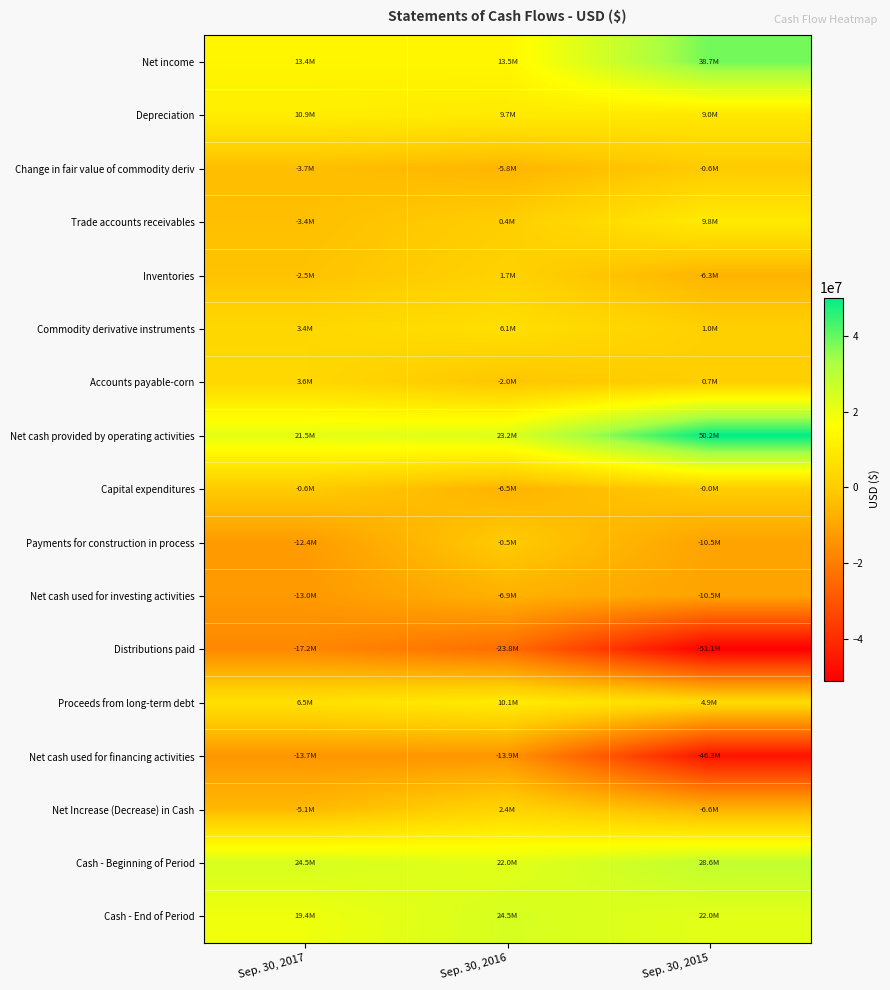

At Sep. 30, 2017, list the series in order from largest to smallest.

Cash - Beginning of Period, Net cash provided by operating activities, Cash - End of Period, Net income, Depreciation, Proceeds from long-term debt, Accounts payable-corn, Commodity derivative instruments, Capital expenditures, Inventories, Trade accounts receivables, Change in fair value of commodity deriv, Net Increase (Decrease) in Cash, Payments for construction in process, Net cash used for investing activities, Net cash used for financing activities, Distributions paid